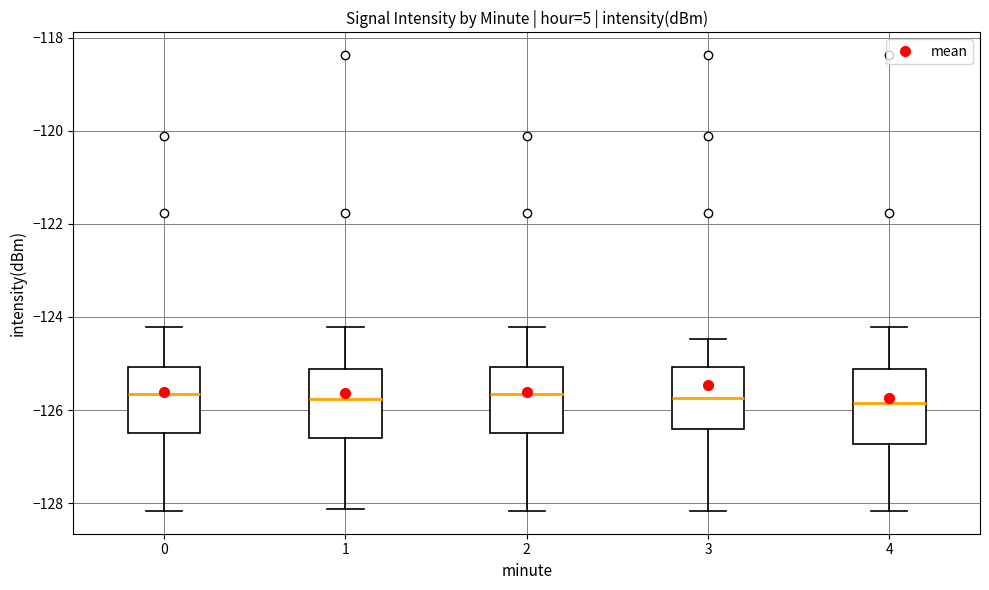

Where does the lower whisker of the box at x = 0 end on the y-axis? The values are not printed on the chart, so give them approximately, as read against the axis.

-128.2